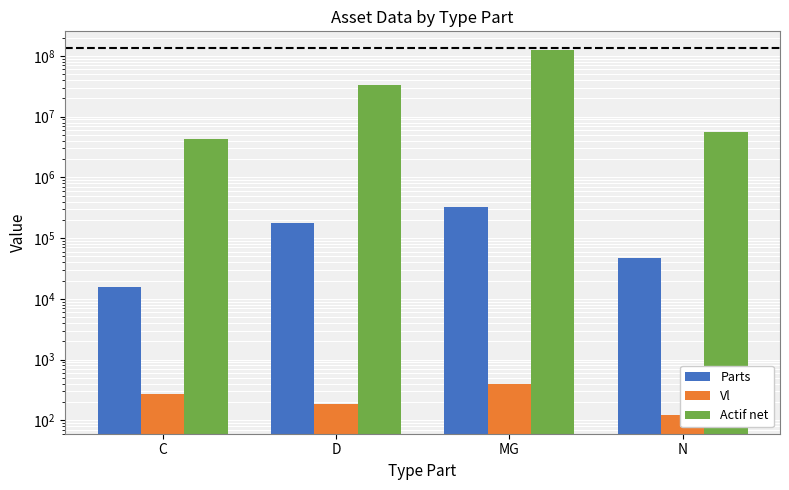

Rank the series by their maximum value, from lowest to highest.

Vl, Parts, Actif net